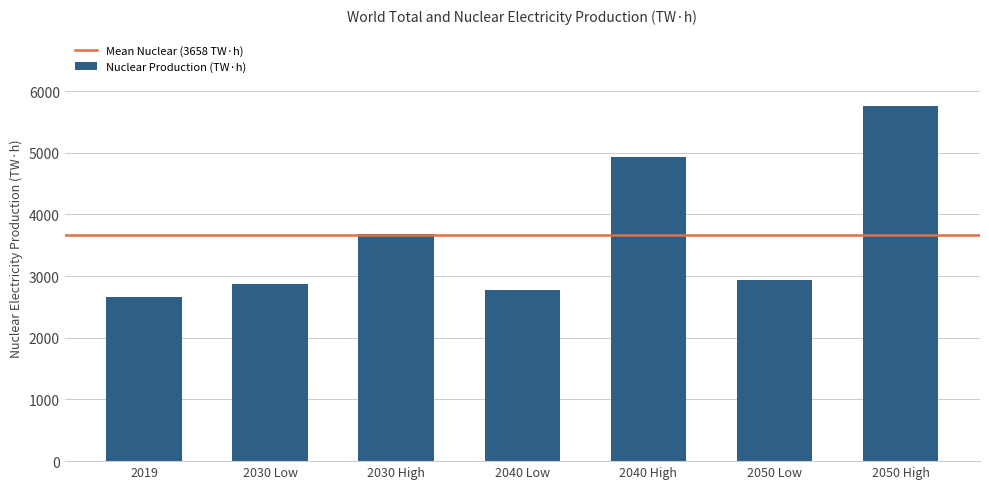

What is the label of the 3rd bar from the right?

2040 High